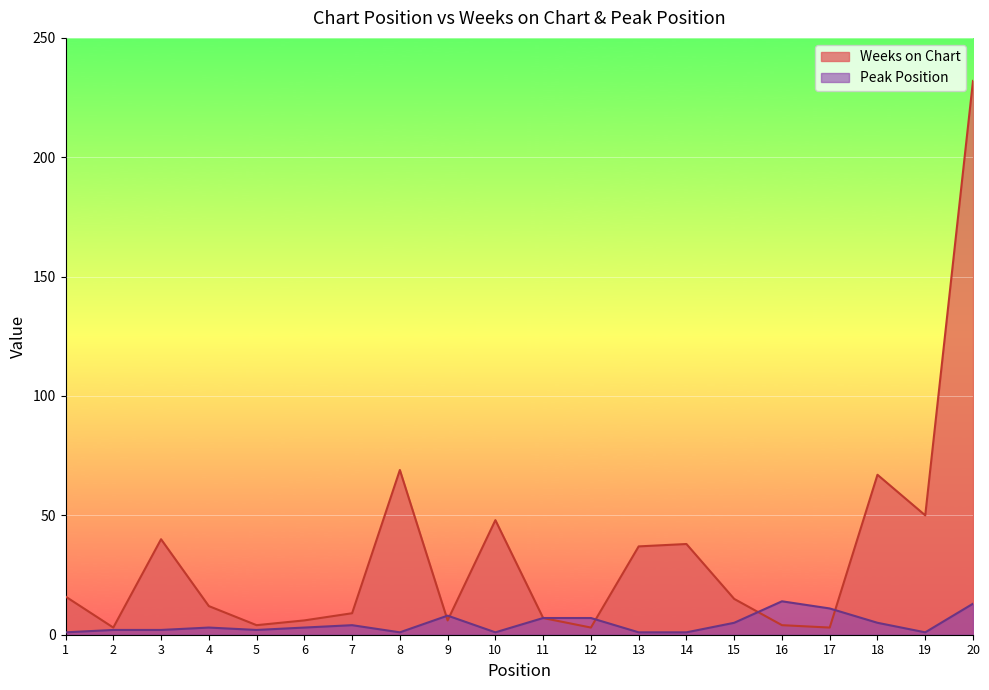

What is the smallest value displayed?

1